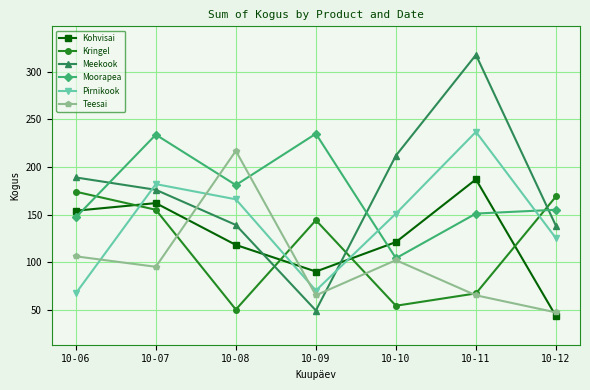

At which category does the chart reach its minimum across all series?

10-12